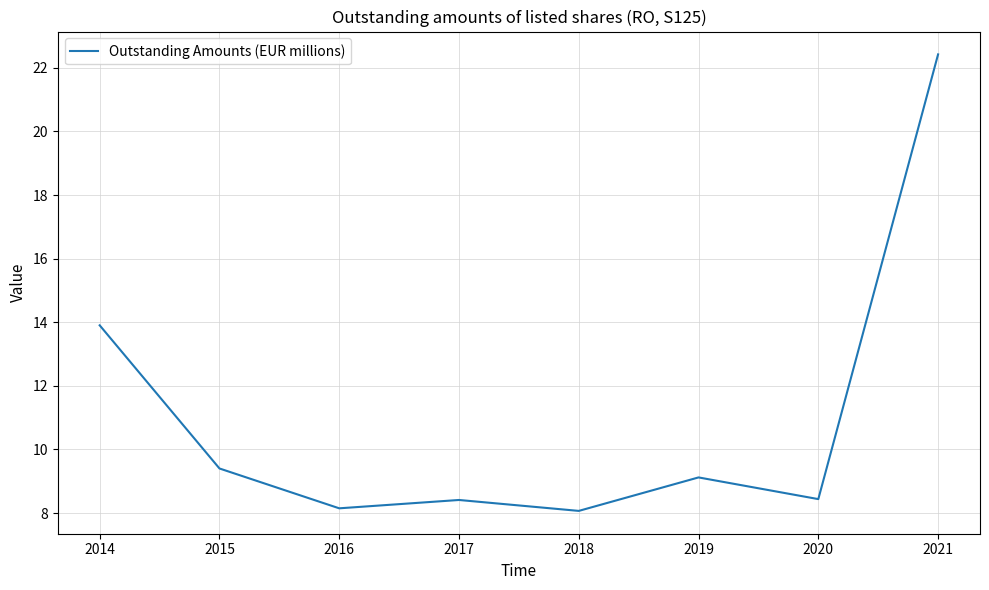

What is the sum of all values?

87.9